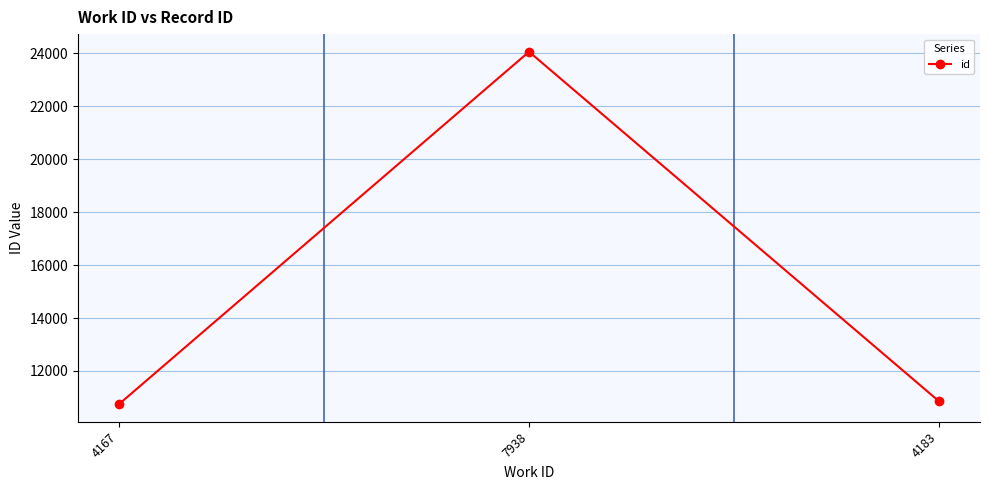

Read the value at 4167, to the nearest 10.

10750